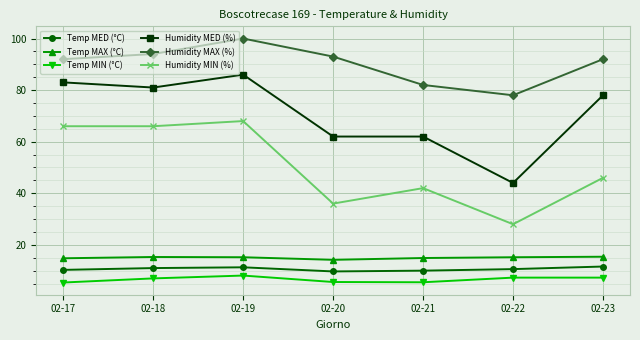

List the series in order of their peak value, highest first.

Humidity MAX (%), Humidity MED (%), Humidity MIN (%), Temp MAX (°C), Temp MED (°C), Temp MIN (°C)